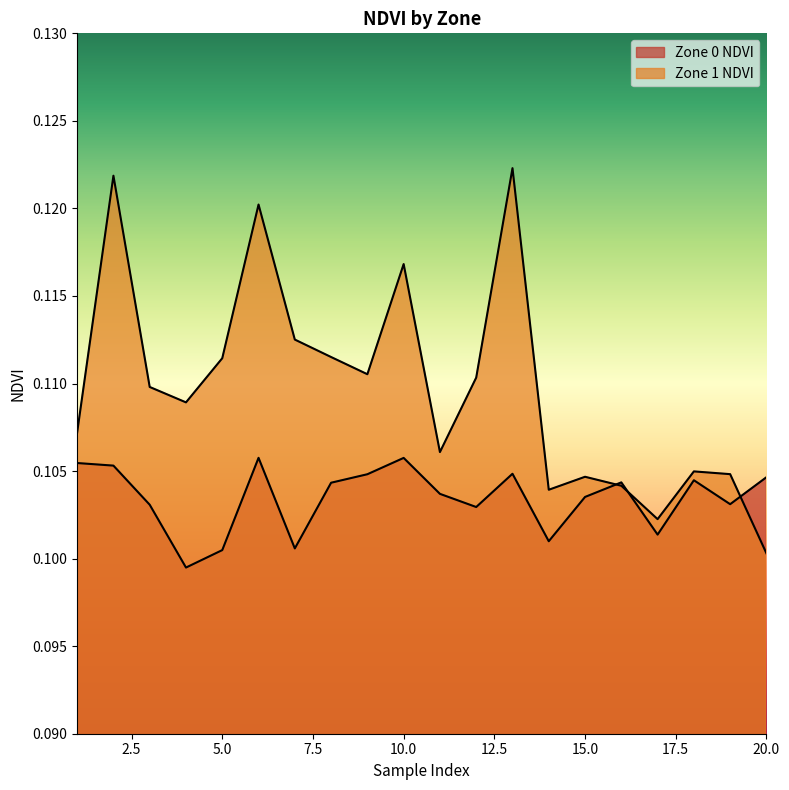

Between 5 and 18, which series saw the biggest shift?

Zone 1 NDVI